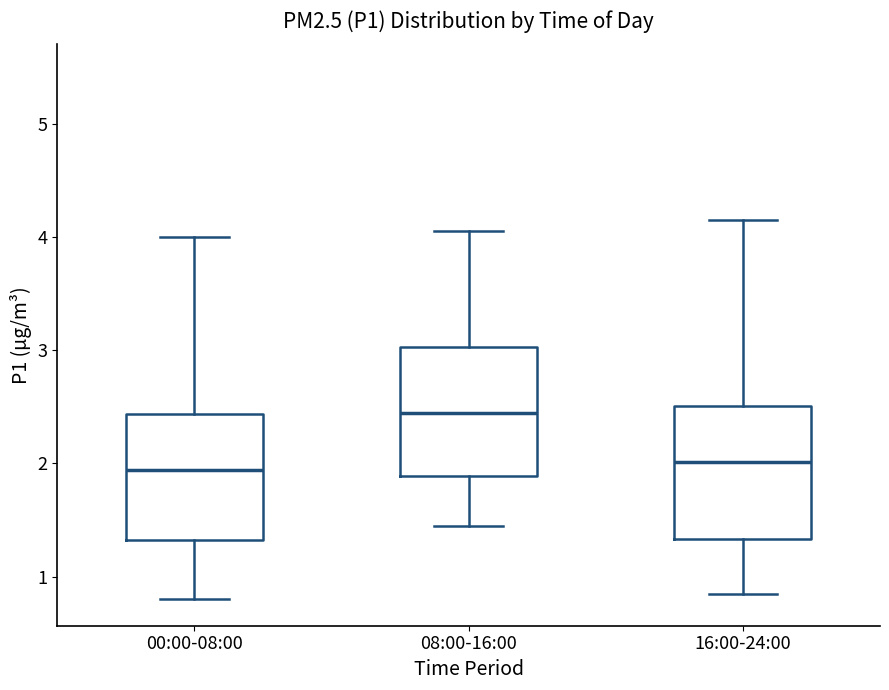

Which box has the highest median line?

08:00-16:00